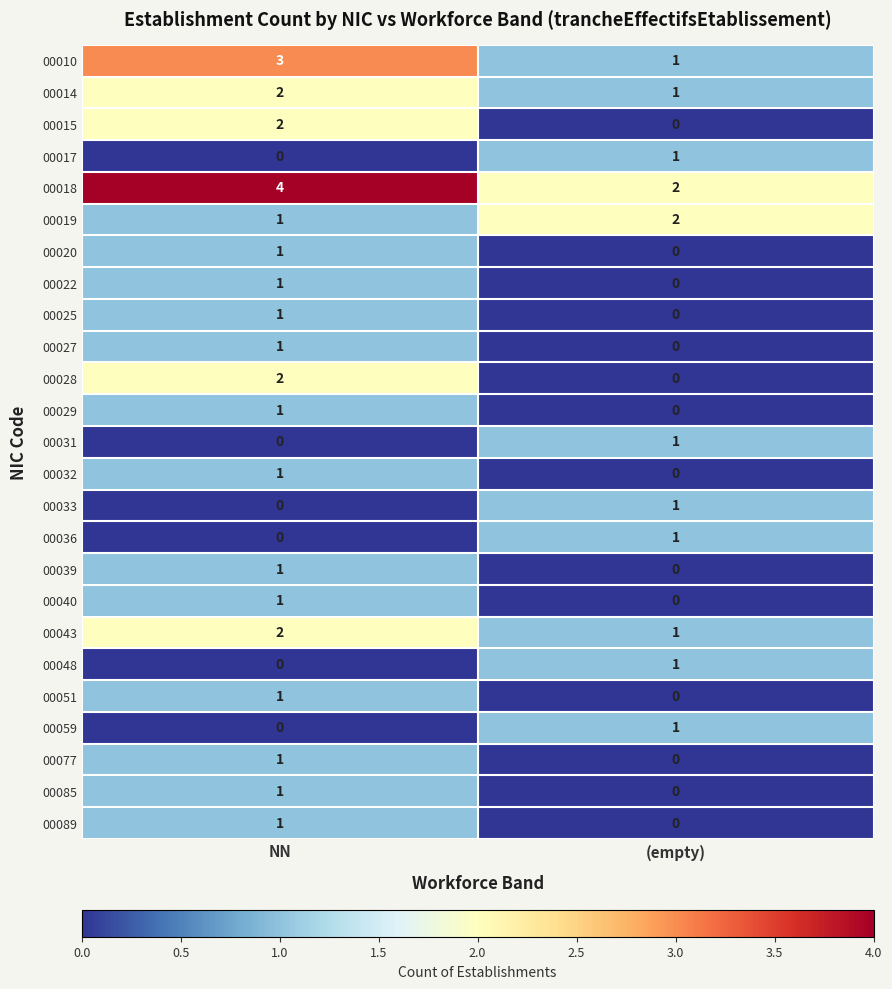

At how many categories does at least one series exceed 3?

1